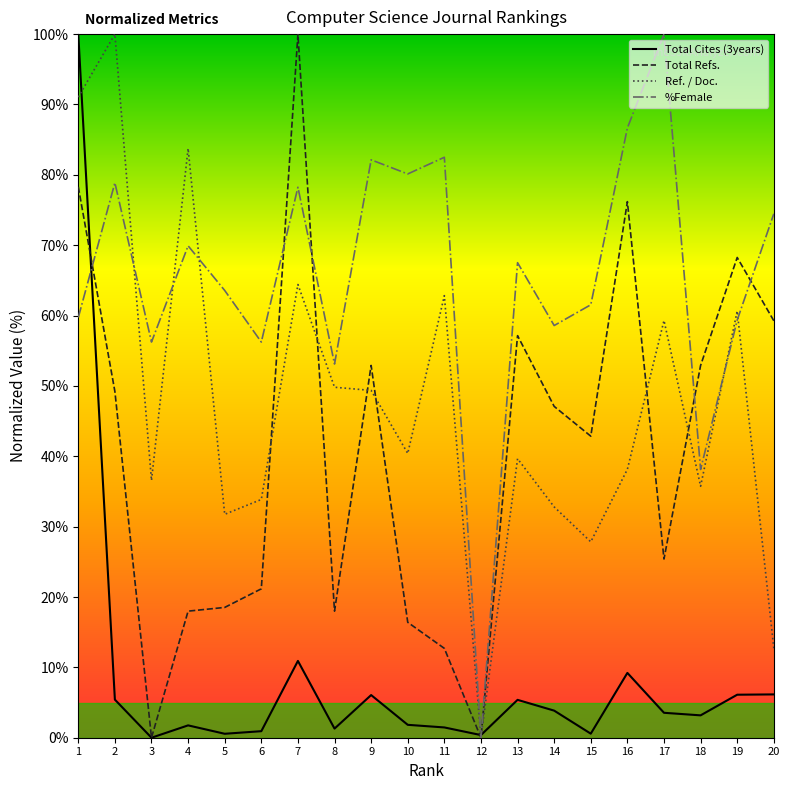

Is the value of Ref. / Doc. at 20 greater than the value of Total Cites (3years) at 3?

Yes